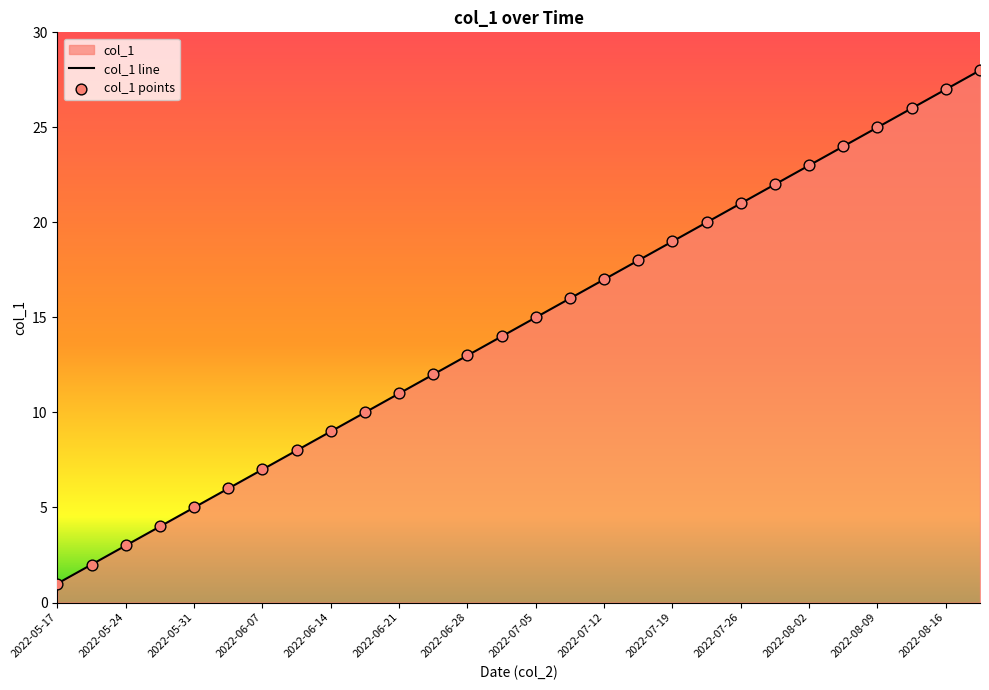

Approximately how many times larger is the value at 2022-06-02 compared to 2022-06-21?

0.5